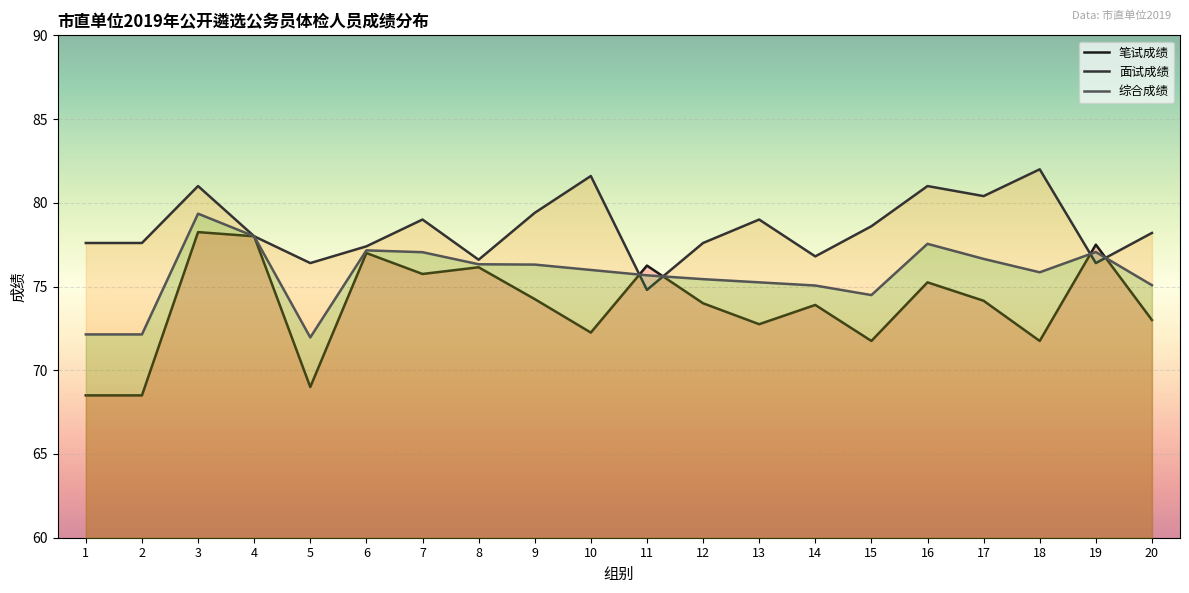

The value of 面试成绩 at 13 is 116.9. True or false?

False